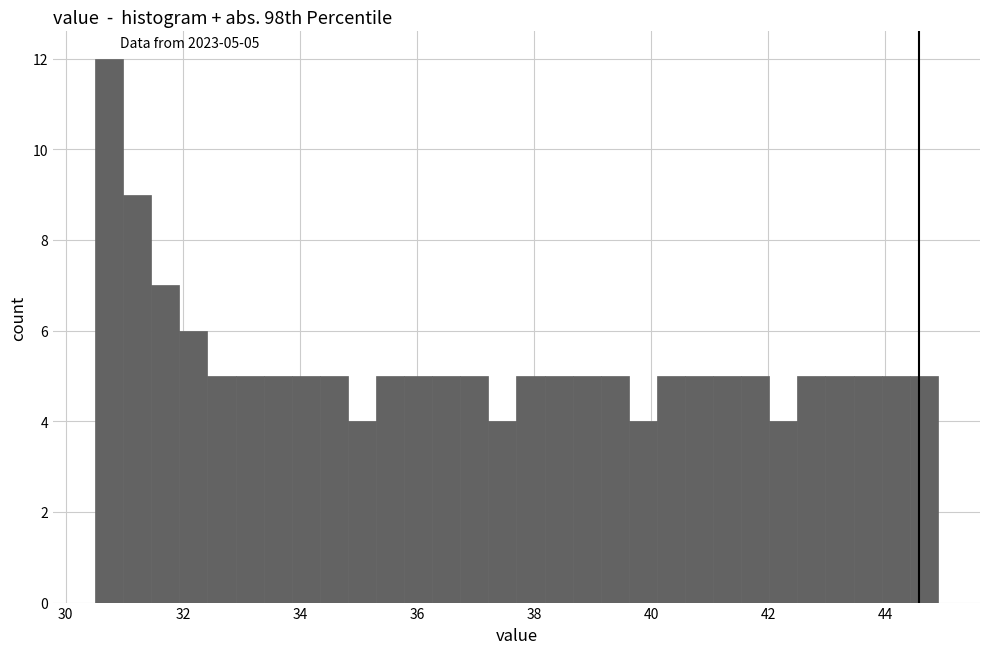

Around what value on the x-axis is the tallest bar? Give the approximate position of its centre, as read against the axis.

30.8